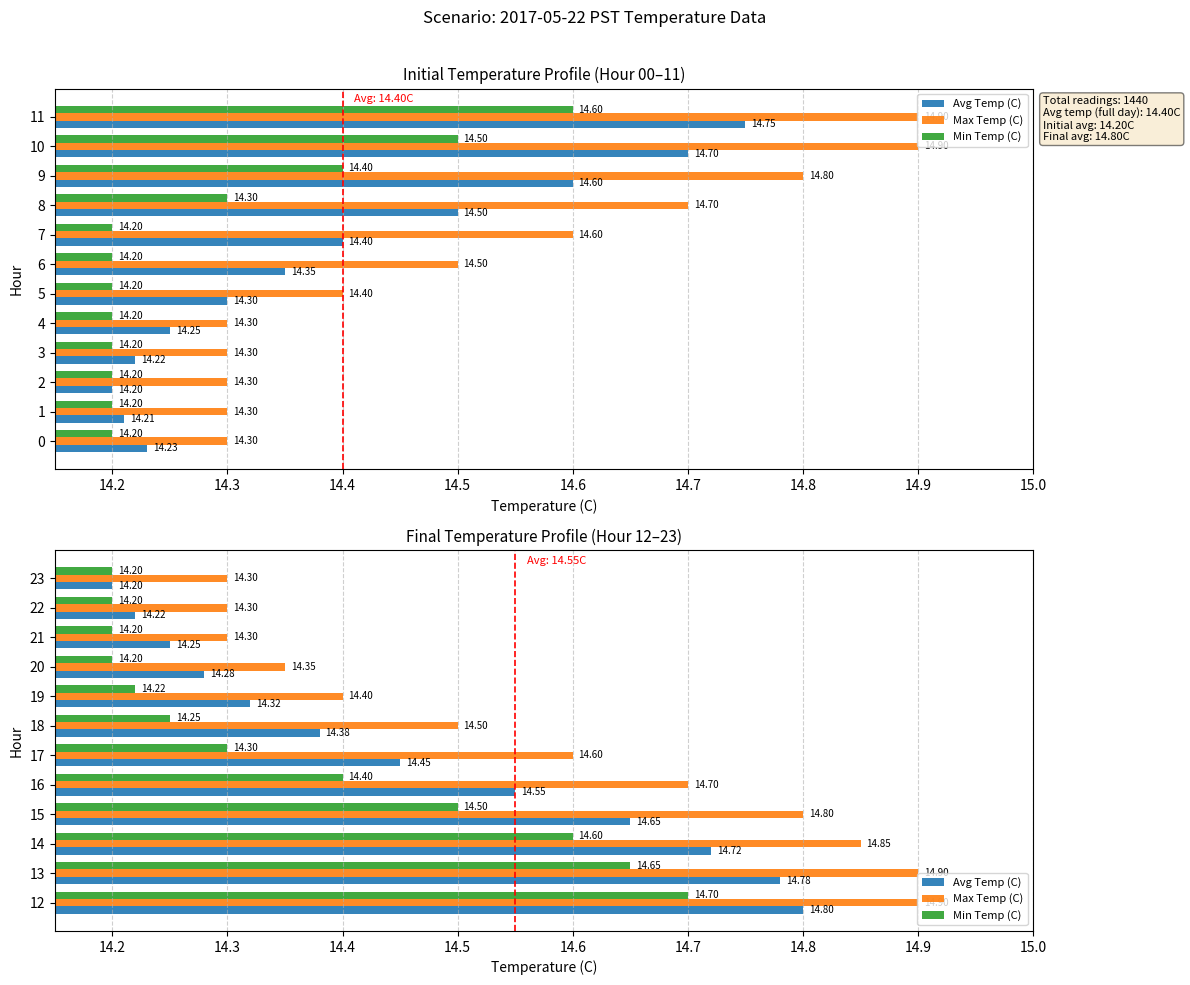

Count the number of categories in the chart.

12